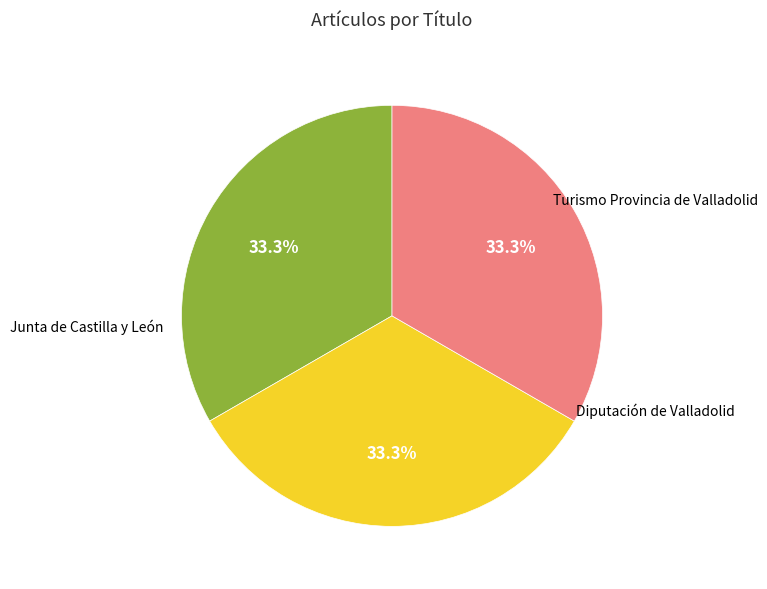

How many slices are in this pie chart?

3